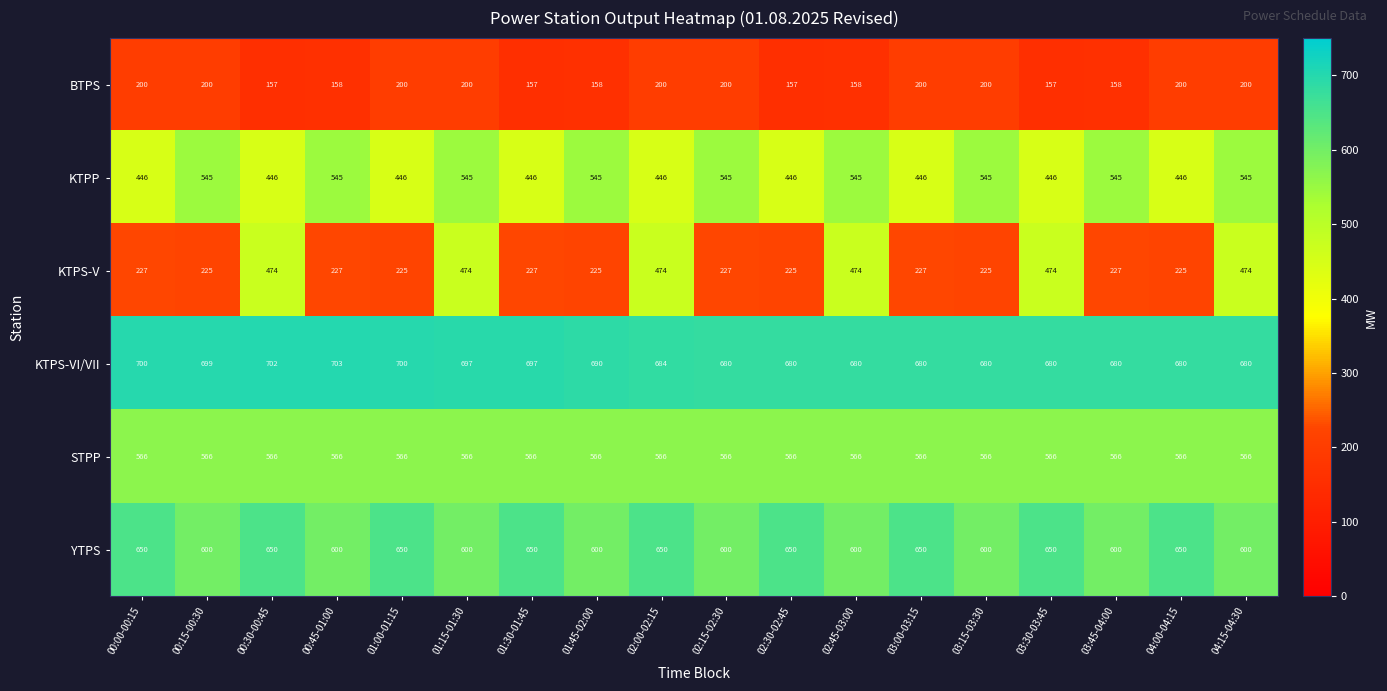

How many YTPS values are between 600 and 650?

18